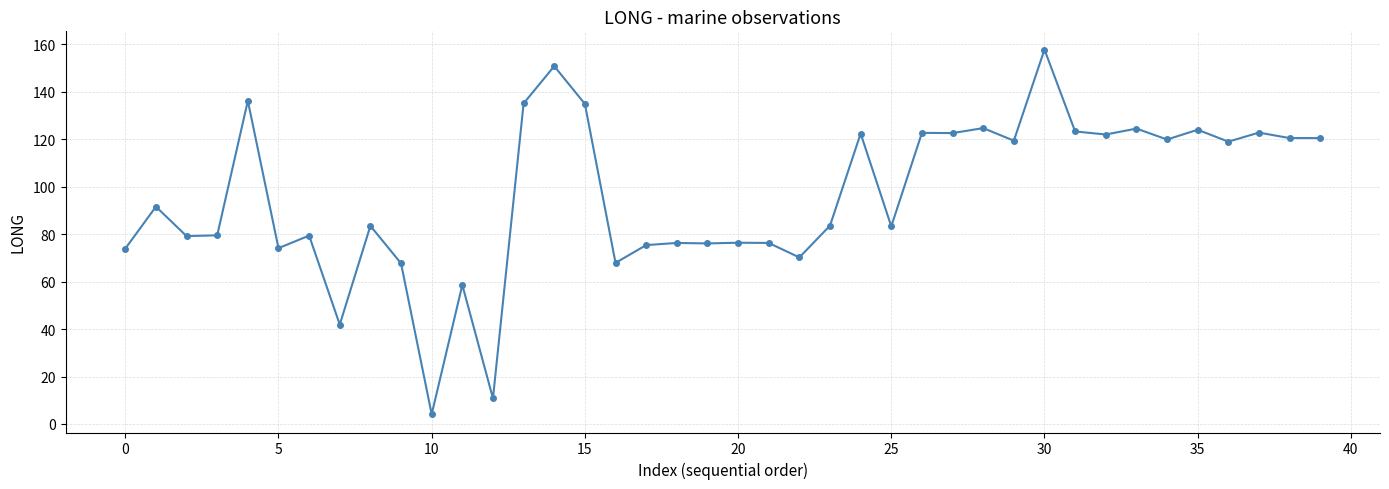

True or false: the data has more than 1 interior local peaks.

True